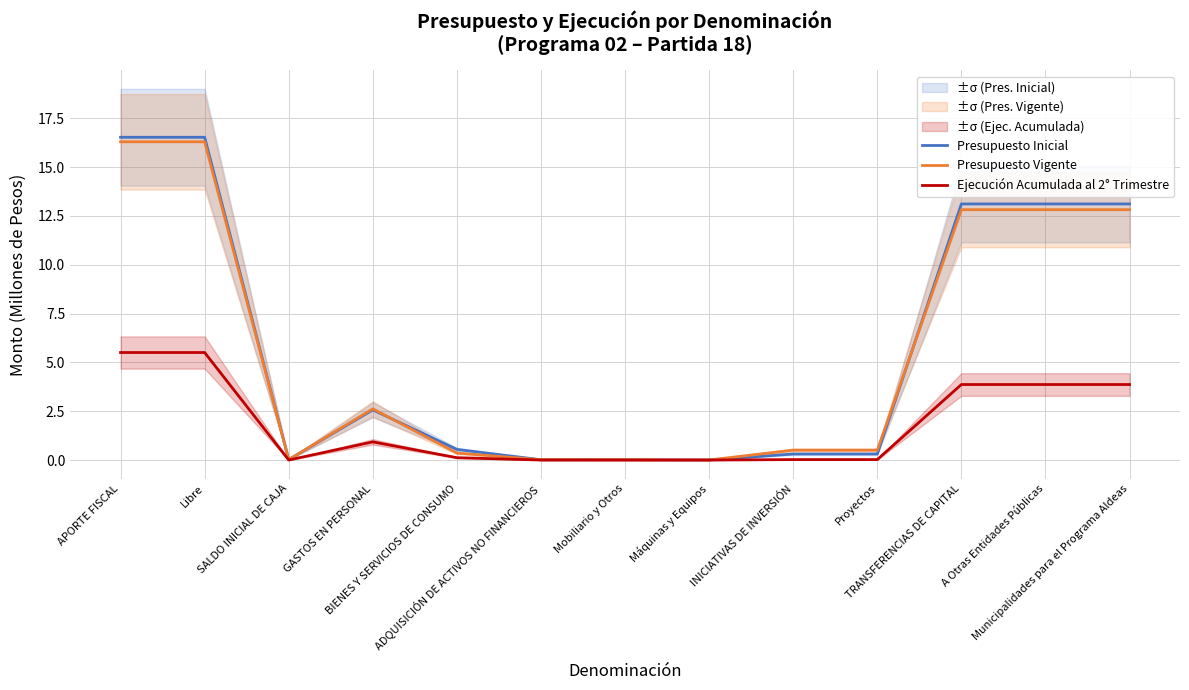

Which label corresponds to the largest value in the chart?

APORTE FISCAL